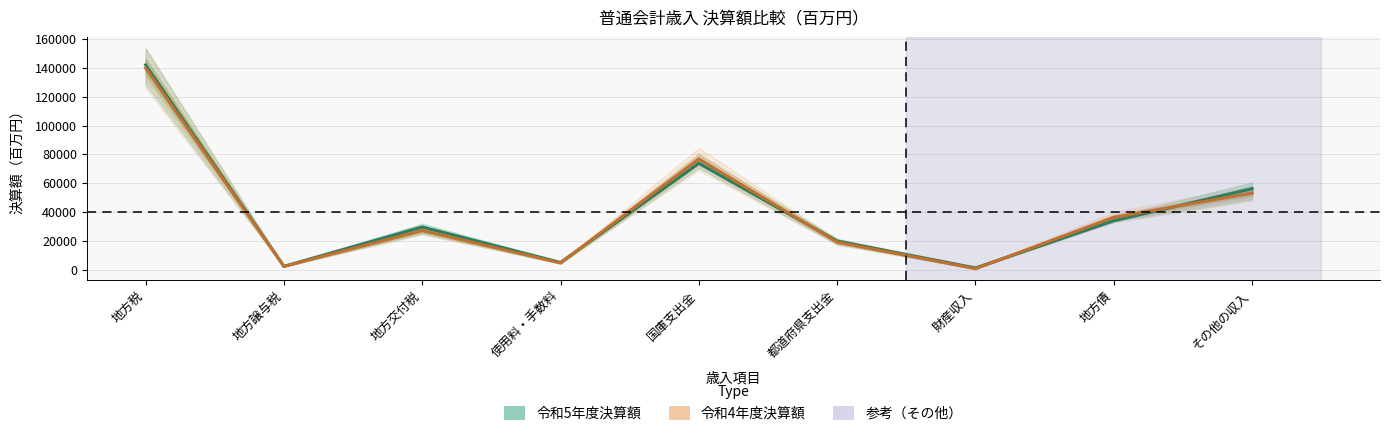

How many lines are shown in the chart?

2